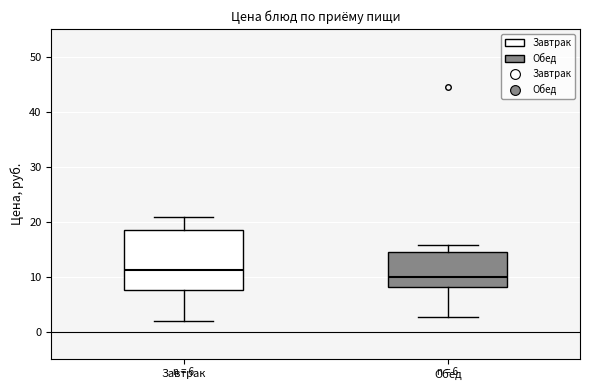

Which box is the tallest, from its lower edge to its upper edge?

Завтрак